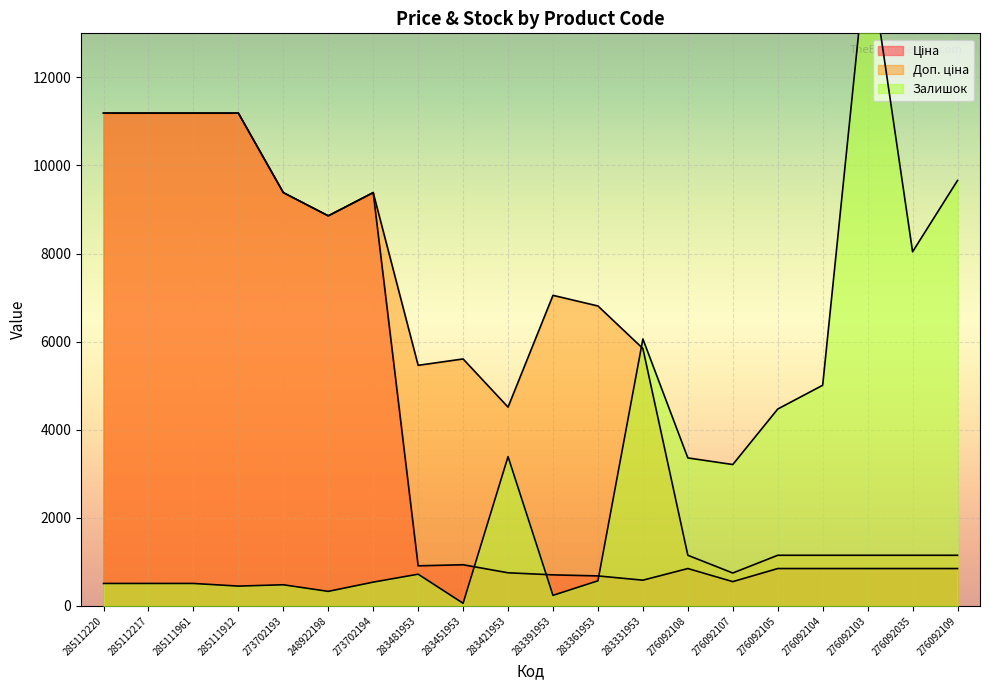

Which series has the largest range (max minus min)?

Залишок